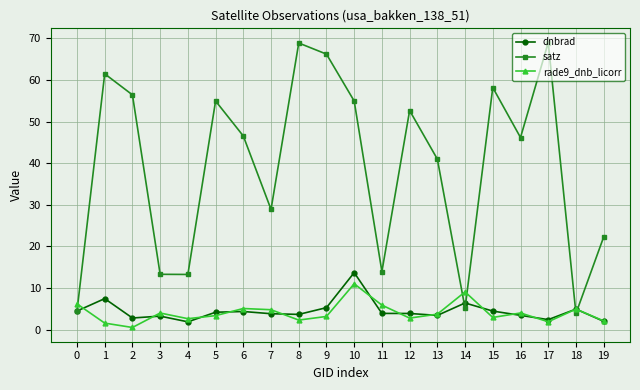

Between 4 and 15, which series saw the biggest shift?

satz